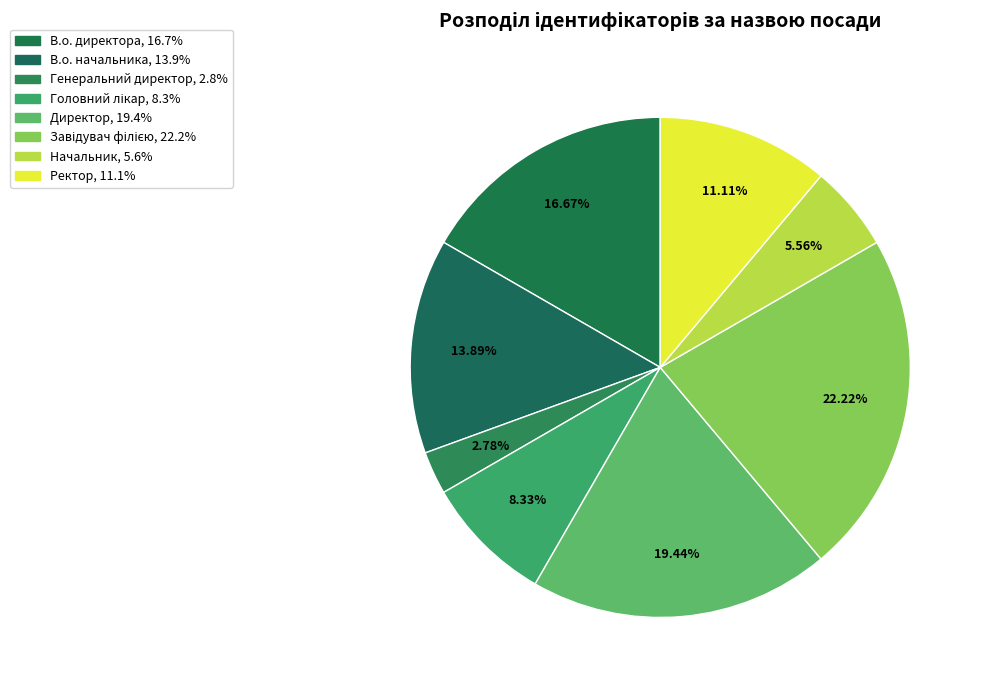

True or false: Директор accounts for 9% of the total.

False